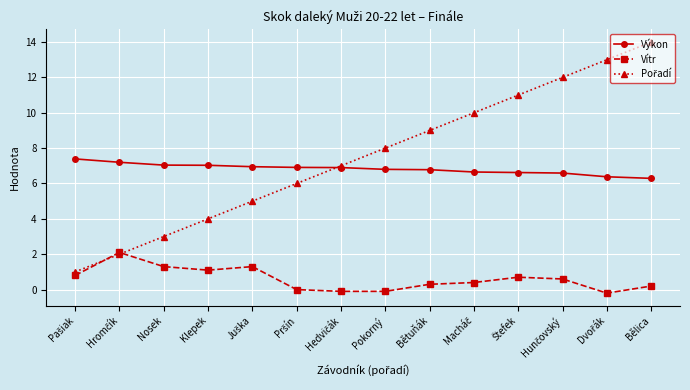

Does the chart display data point markers on the line(s)?

Yes